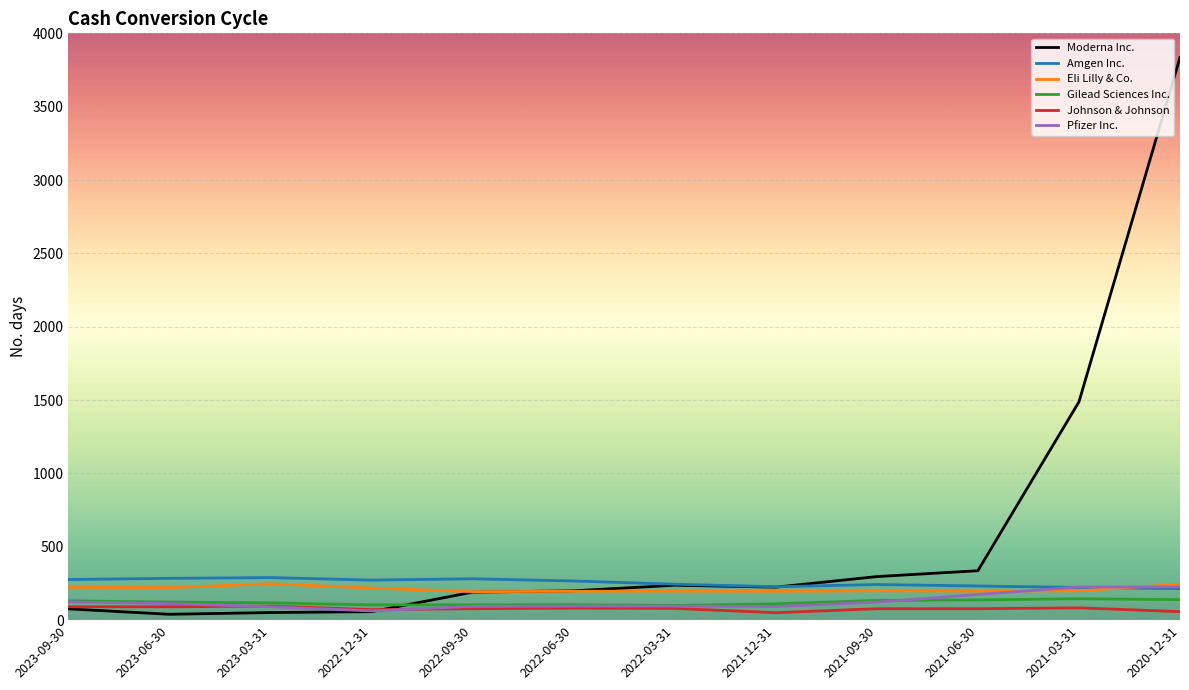

What is the sum of all Gilead Sciences Inc. values?

1456